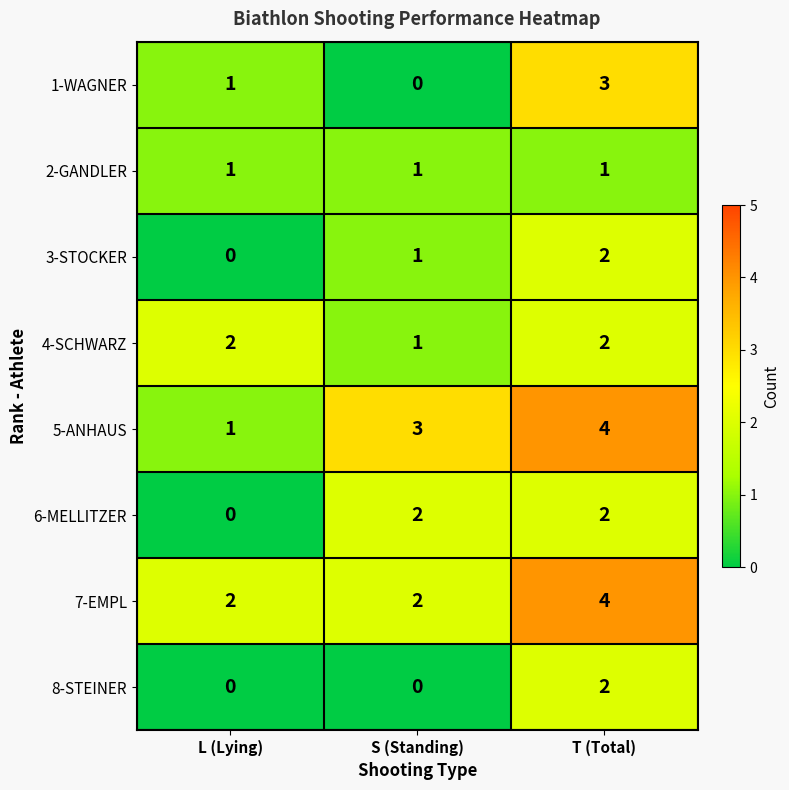

What is the sum of all 7-EMPL values?

8